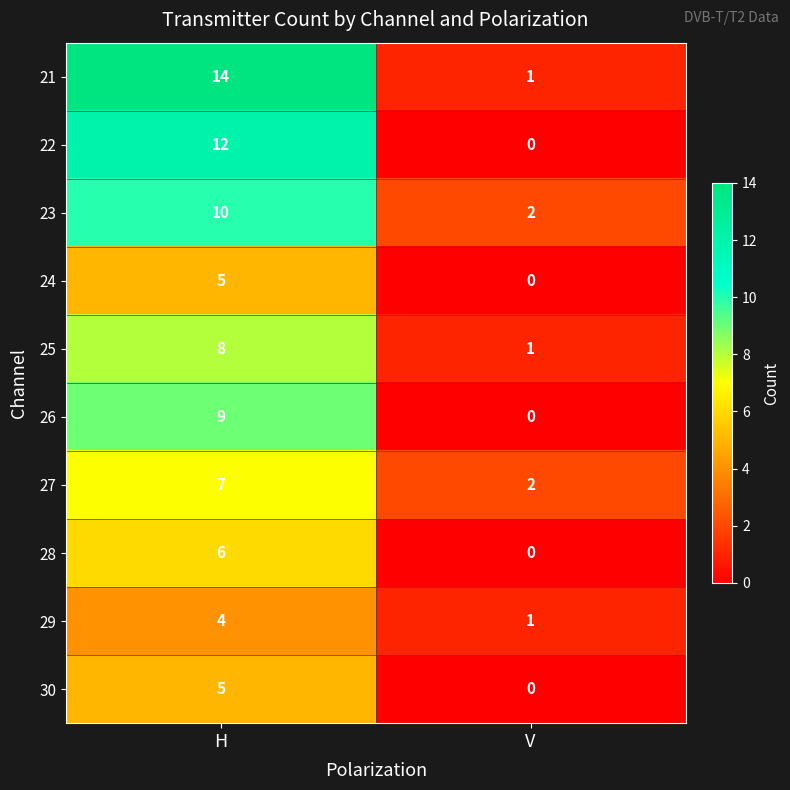

What is the sum of the 30 values at V and H?

5